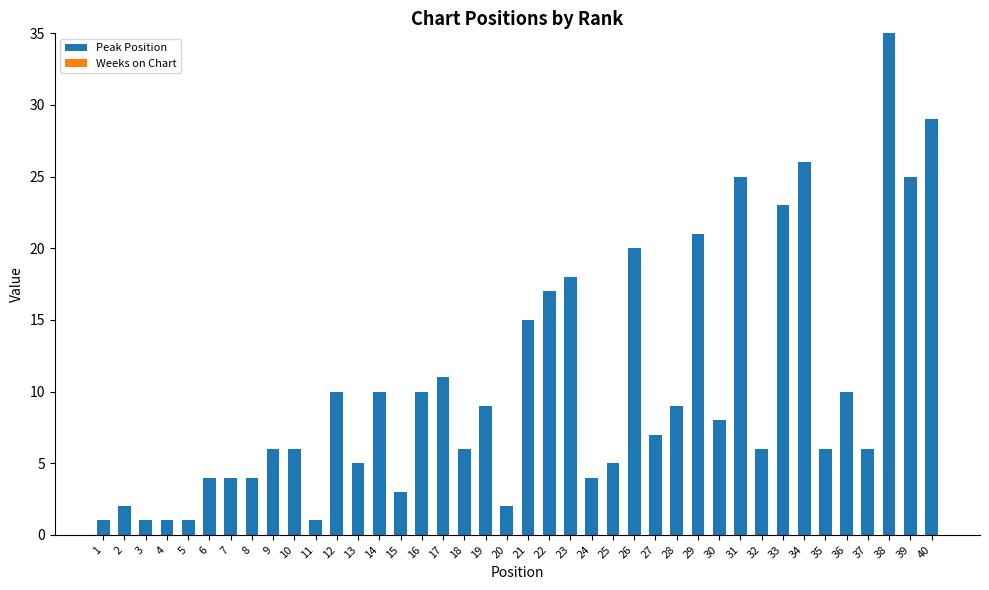

At which category does the chart reach its peak across all series?

38